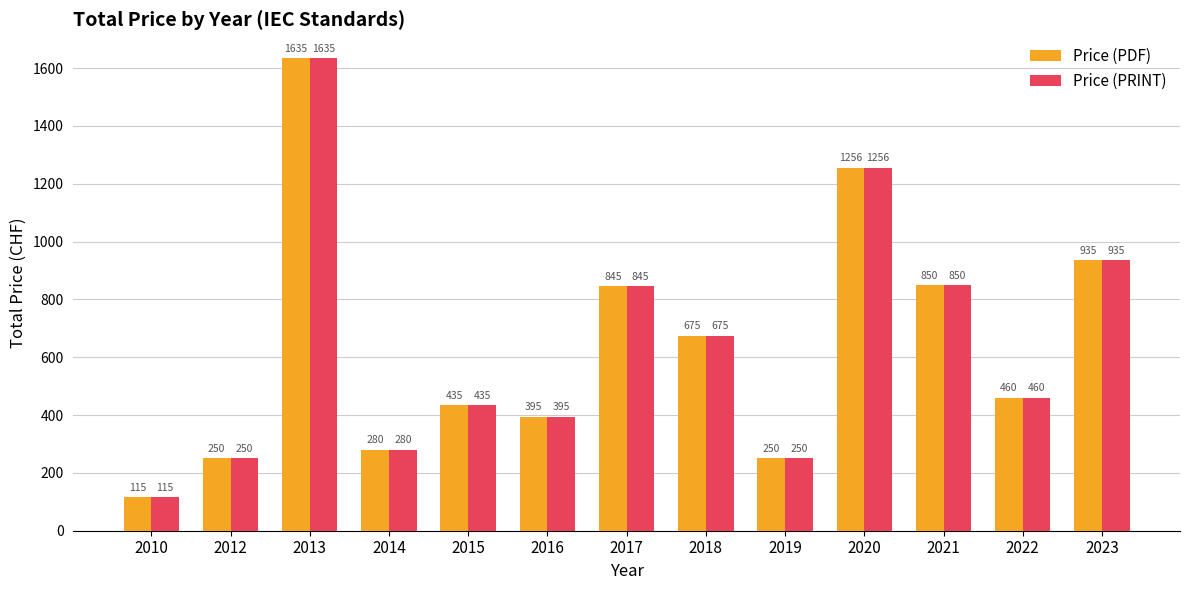

At which label is Price (PDF) closest to 875?

2021